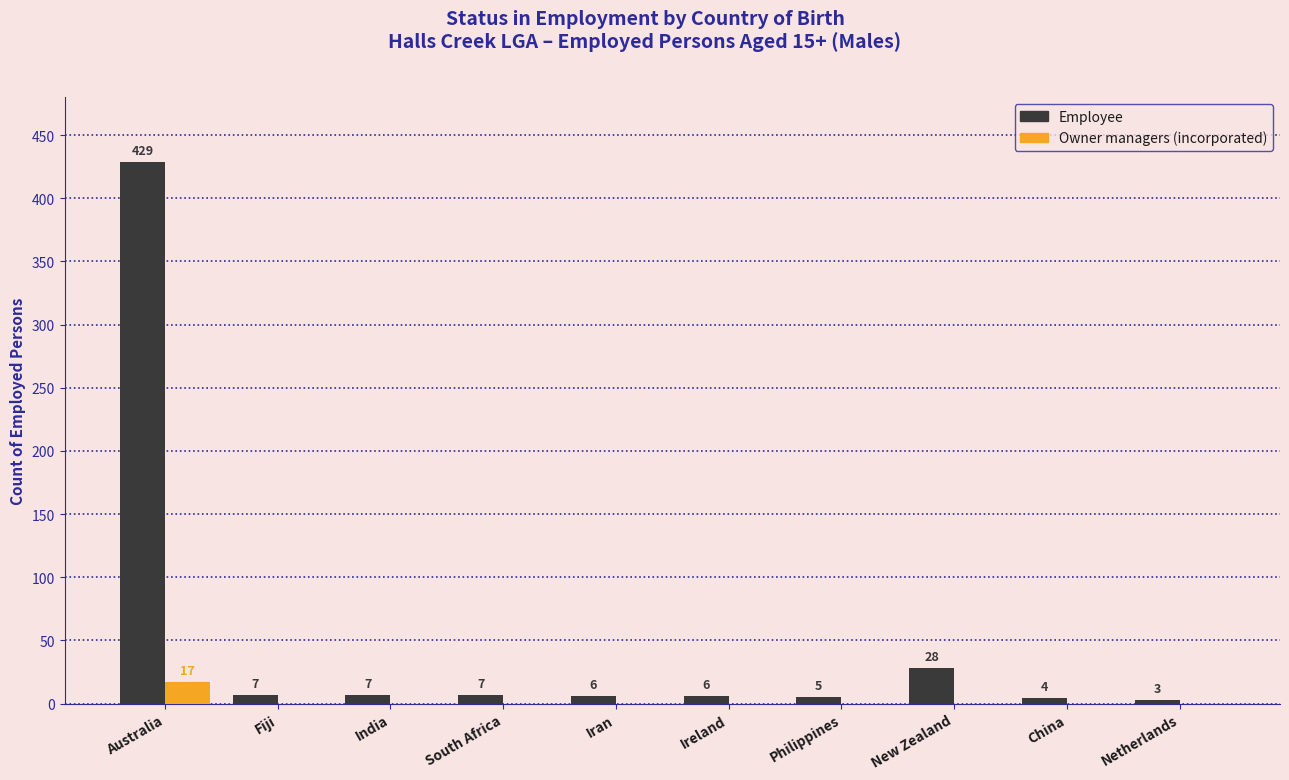

Reading left to right, what are all the values shown in this chart?

Employee: 429	7	7	7	6	6	5	28	4	3
Owner managers (incorporated): 17	0	0	0	0	0	0	0	0	0